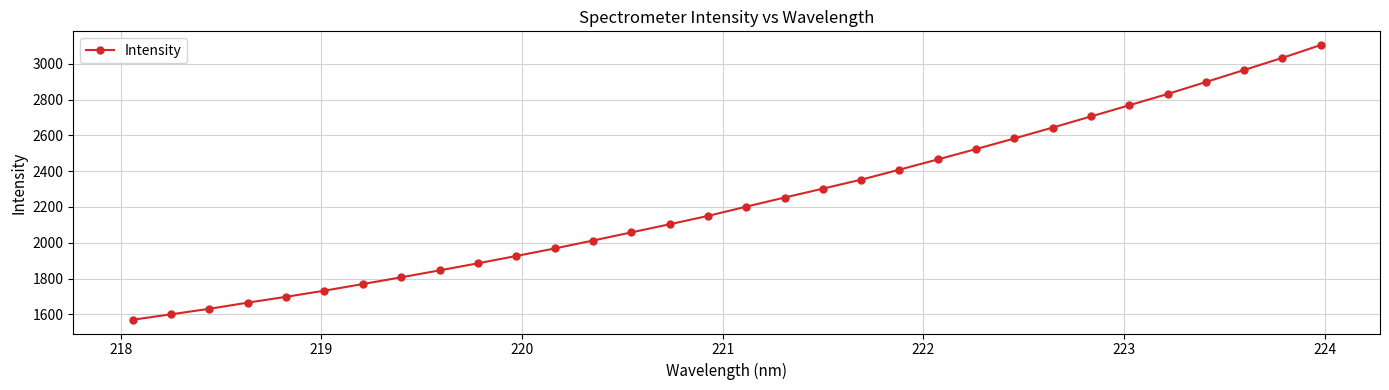

How many categories are shown in the chart?

32